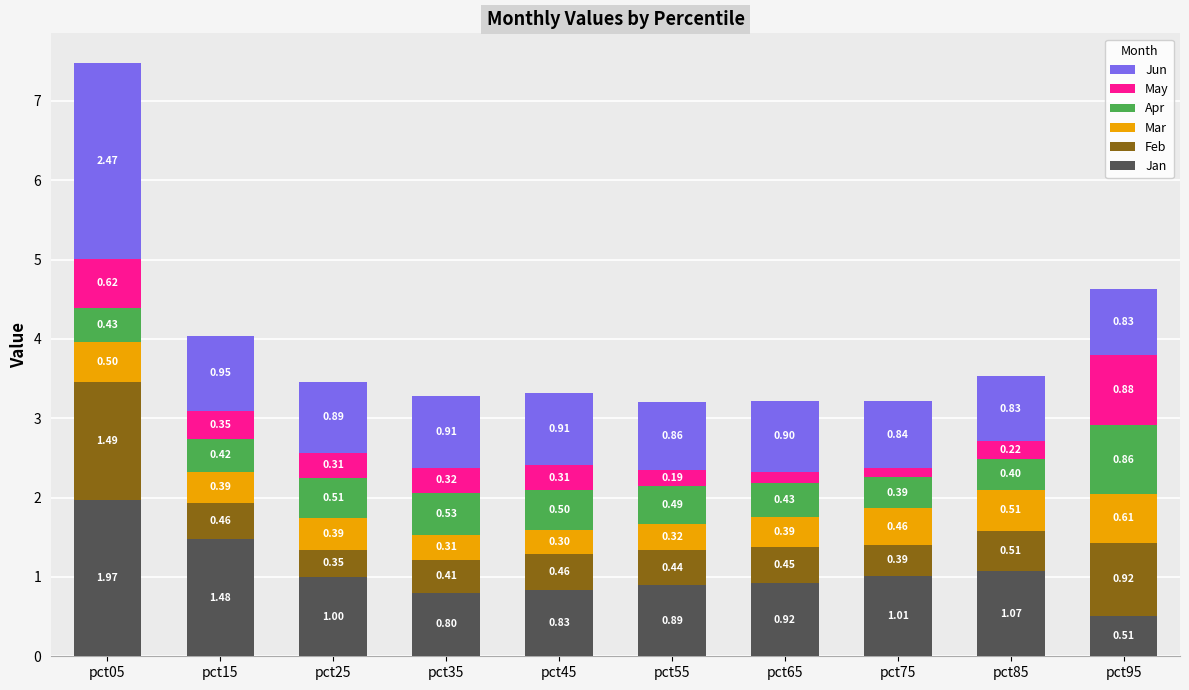

What is the sum of all Jan values?

10.5